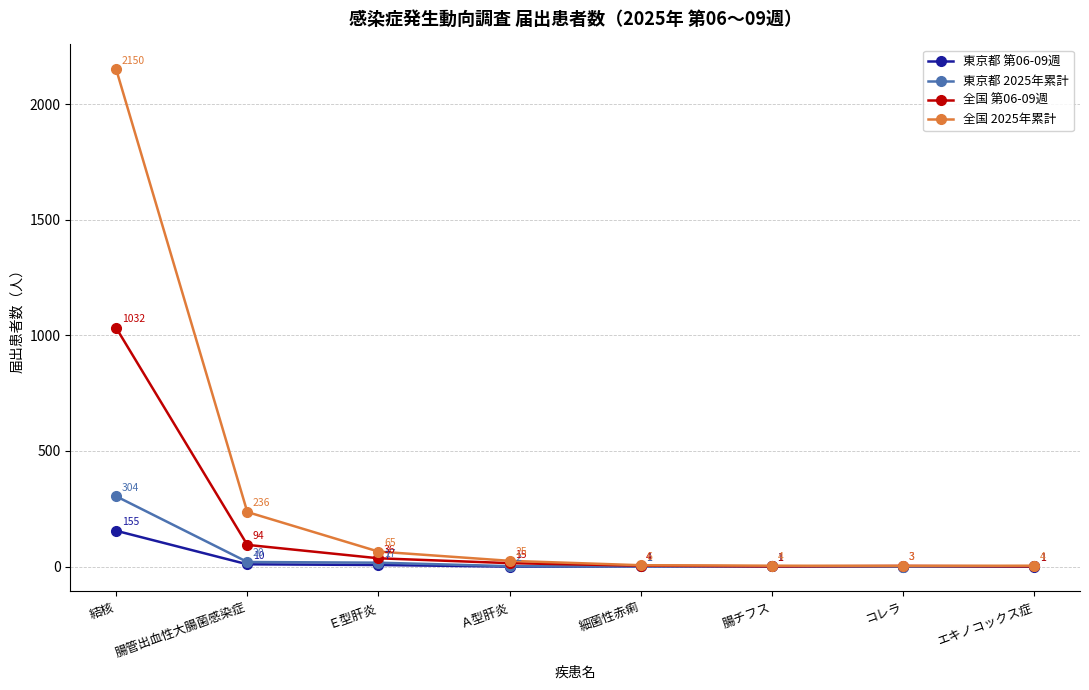

Does the chart have visible grid lines?

Yes